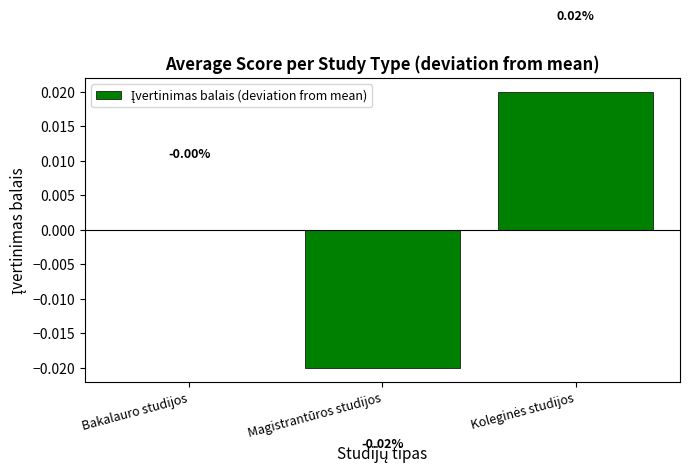

Are the bars horizontal?

No